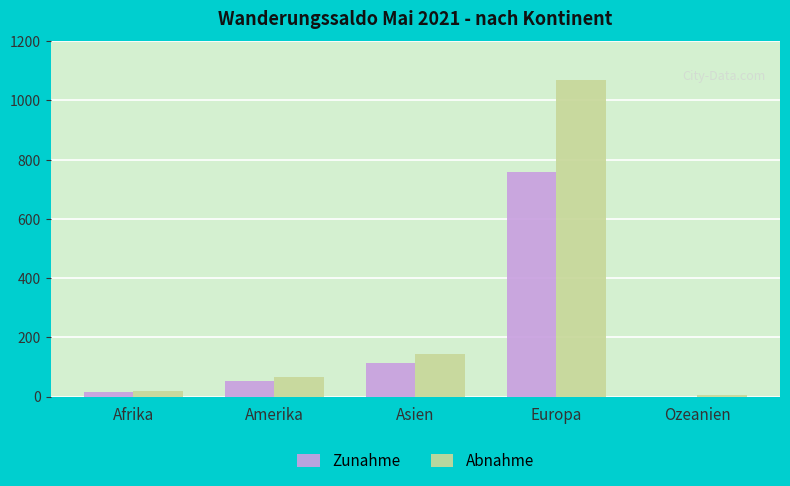

Between Asien and Ozeanien, which series saw the biggest shift?

Abnahme